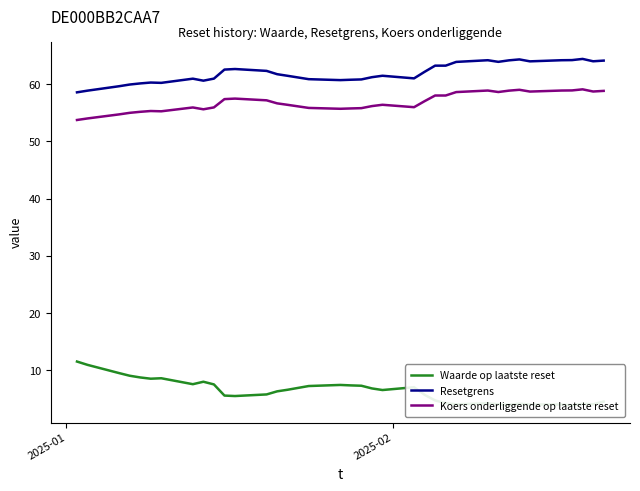

True or false: Resetgrens and Koers onderliggende op laatste reset intersect in this chart.

False